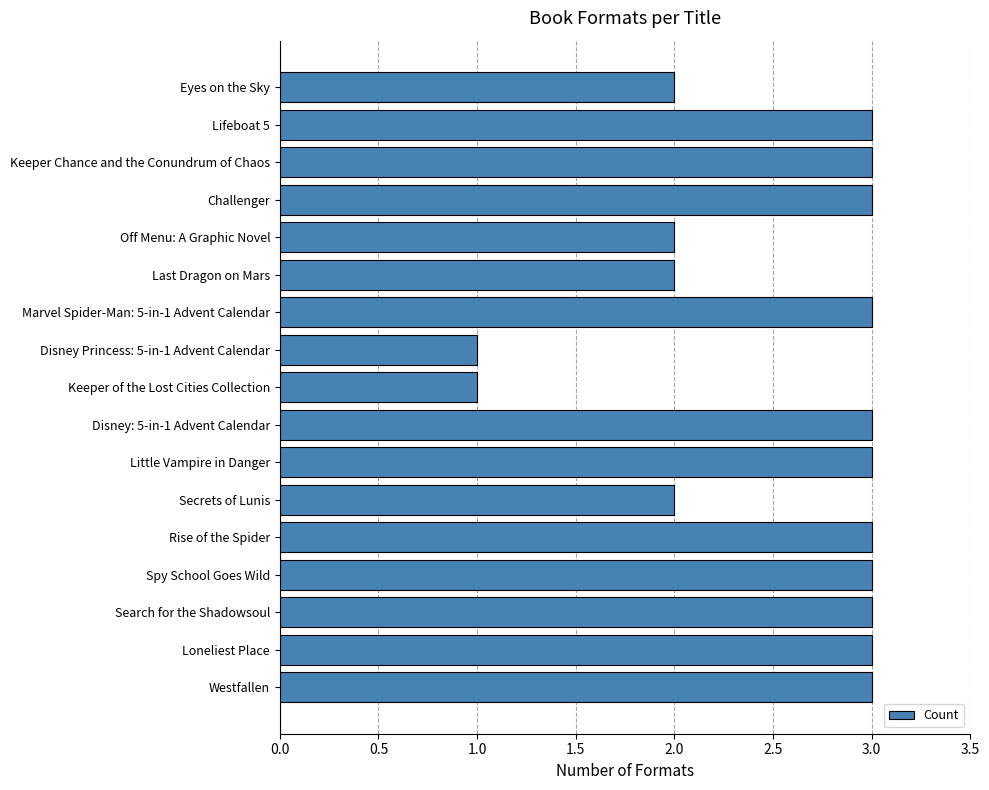

Approximately how many times larger is the value at Westfallen compared to Eyes on the Sky?

1.5